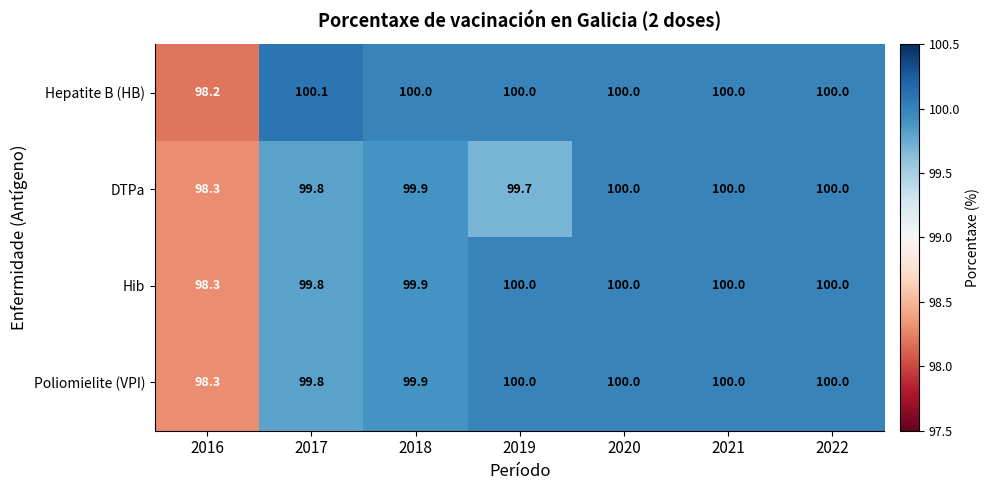

What is the sum of all Poliomielite (VPI) values?

698.0